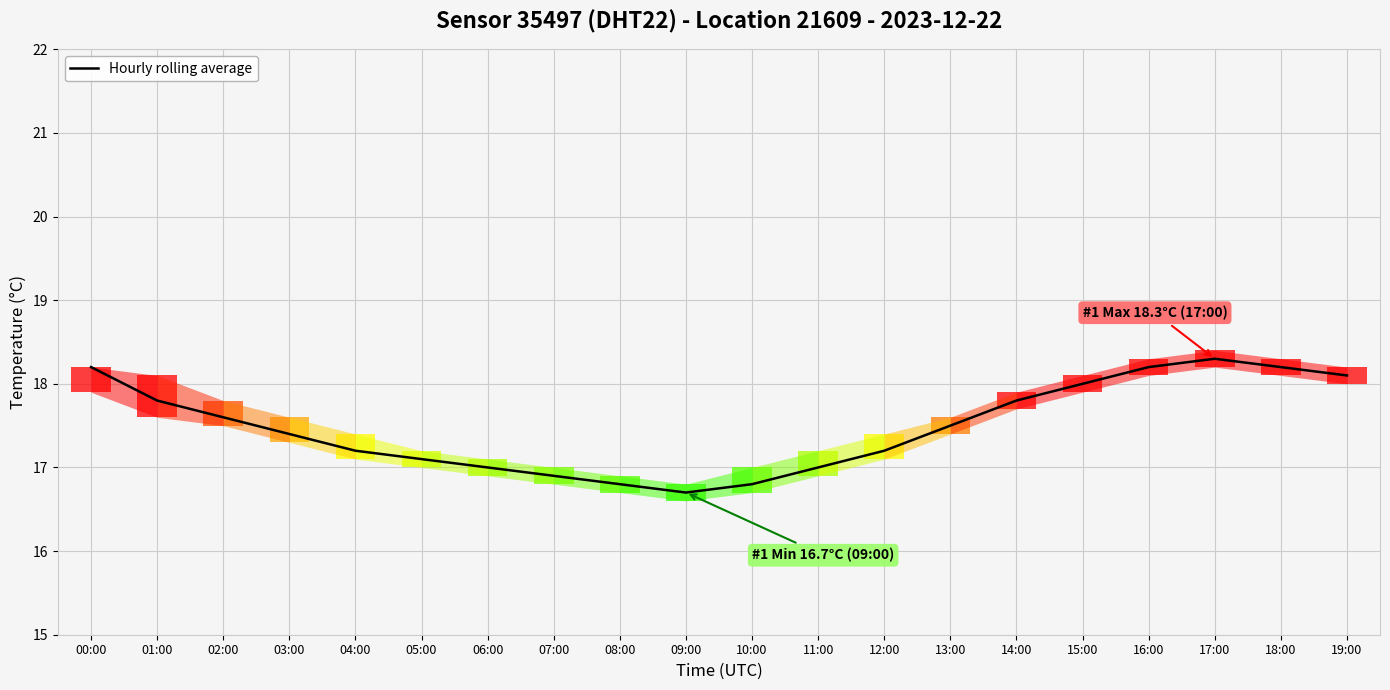

What is the label of the 13th bar from the right?

07:00